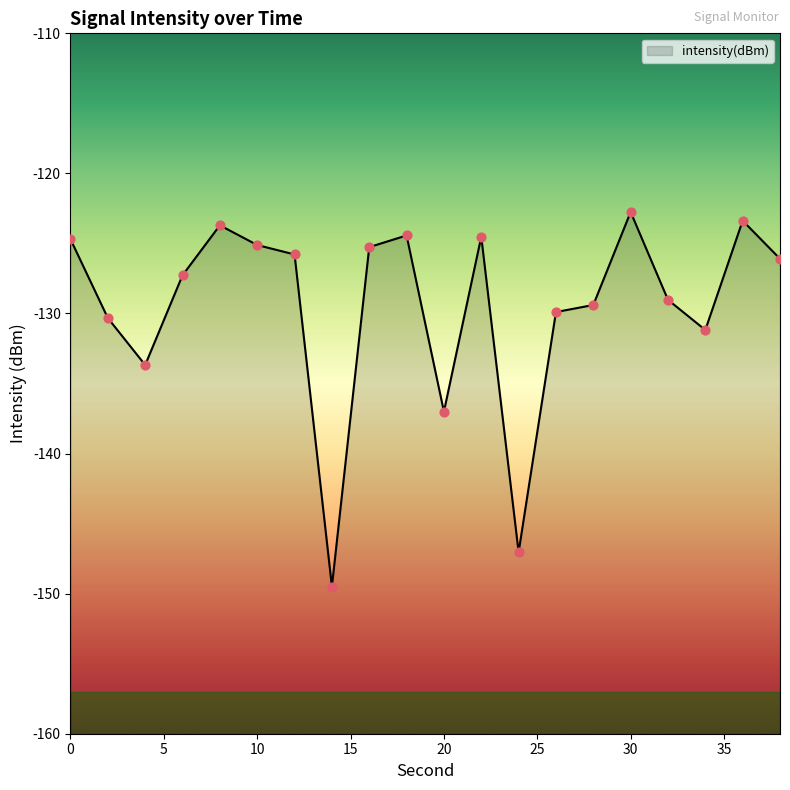

Between 38 and 14, which is larger?

38